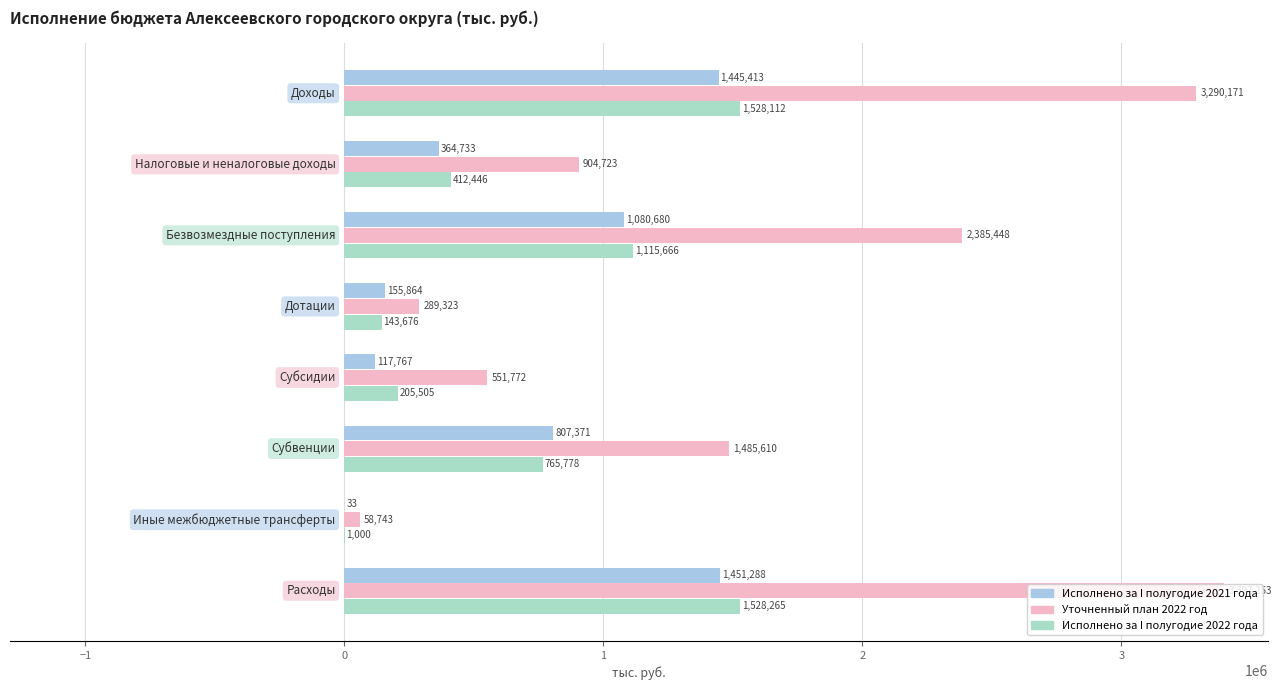

What is the sum of all Исполнено за I полугодие 2021 года values?

5423148.8